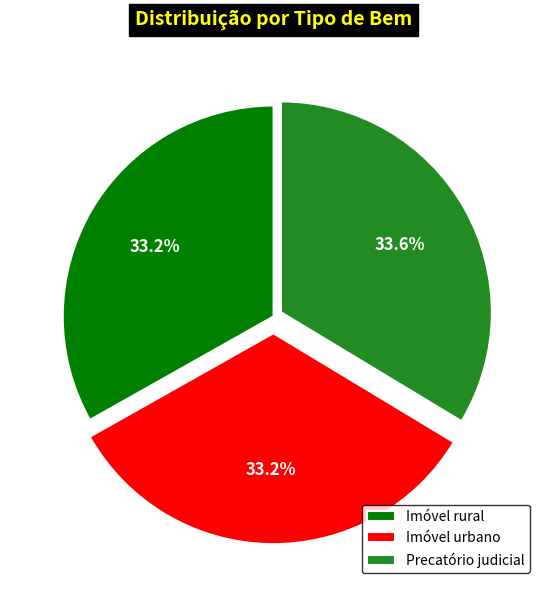

Is there a majority slice in this chart?

No